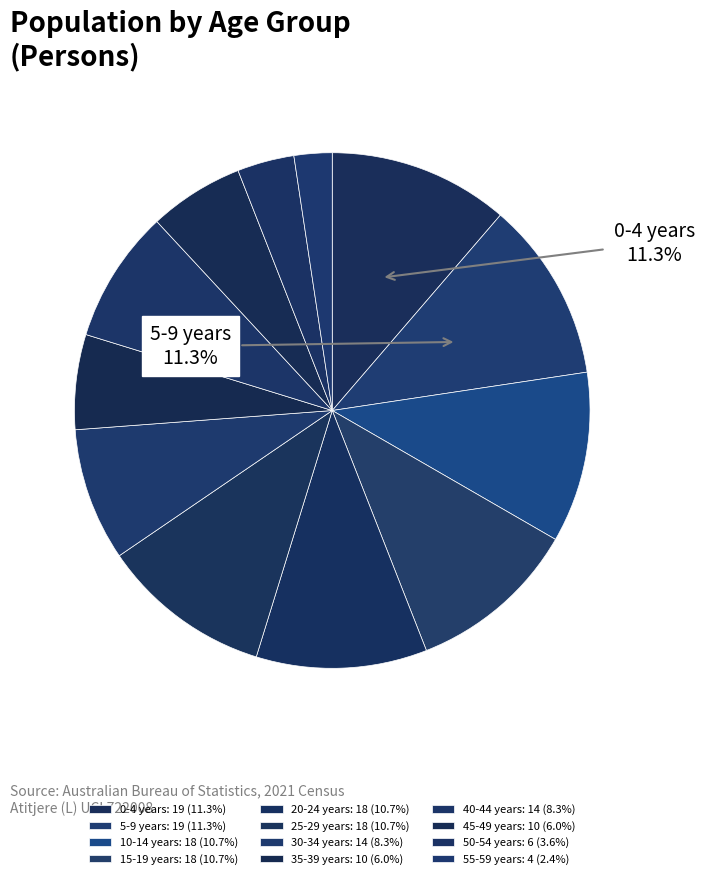

Does 15-19 years represent more than half of the total?

No